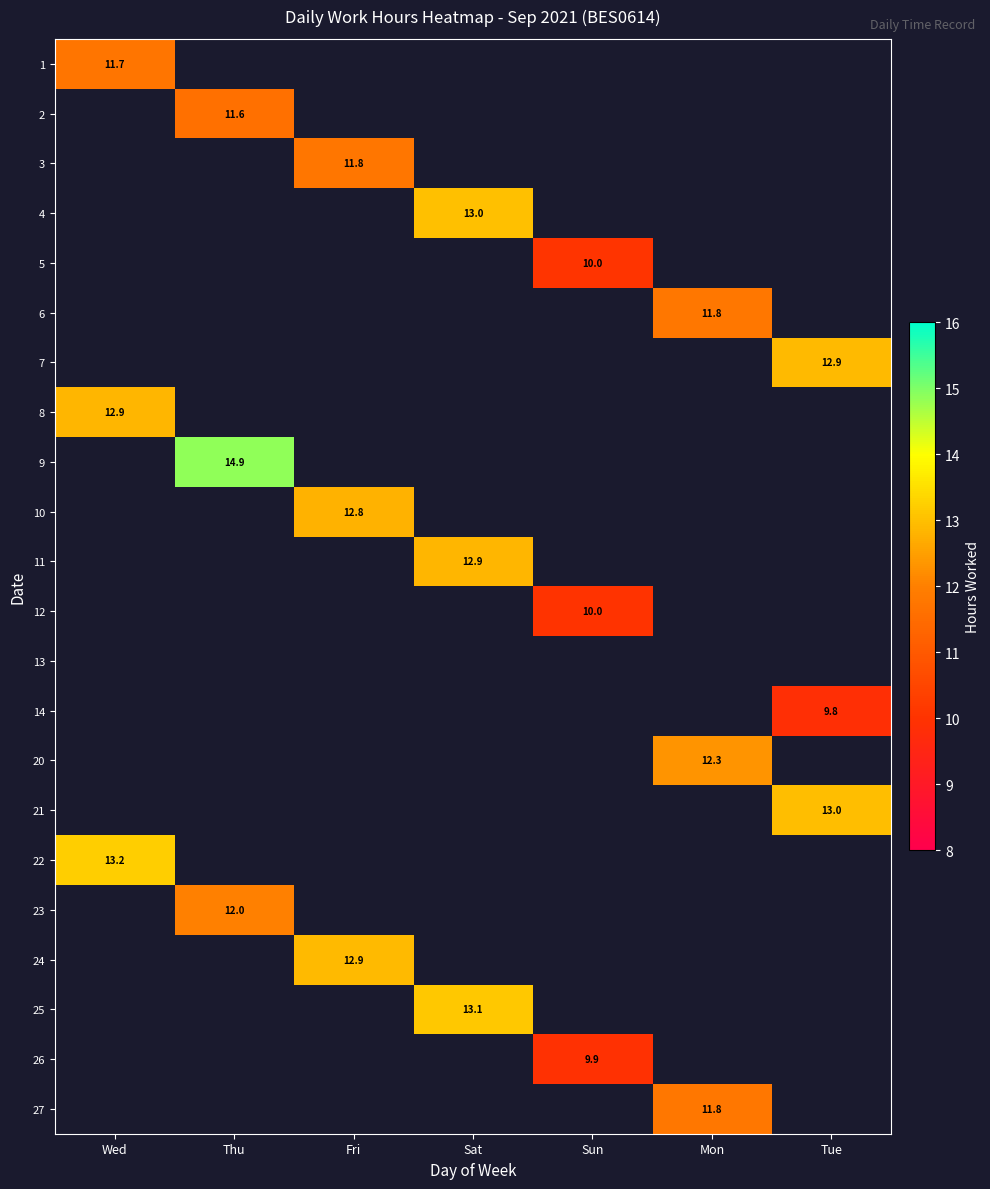

True or false: 10 has a value of 18.5 at Fri.

False